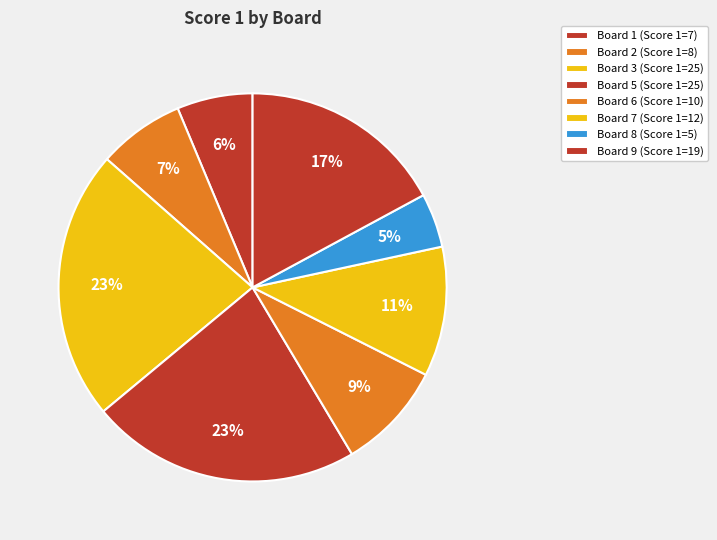

How many slices are in this pie chart?

8